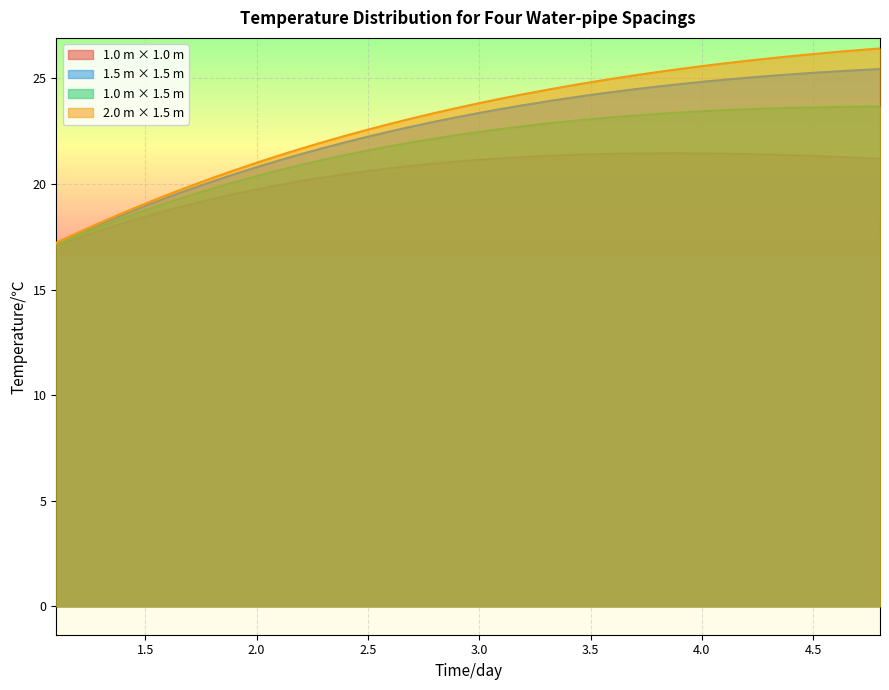

Which series has the largest range (max minus min)?

2.0 m × 1.5 m